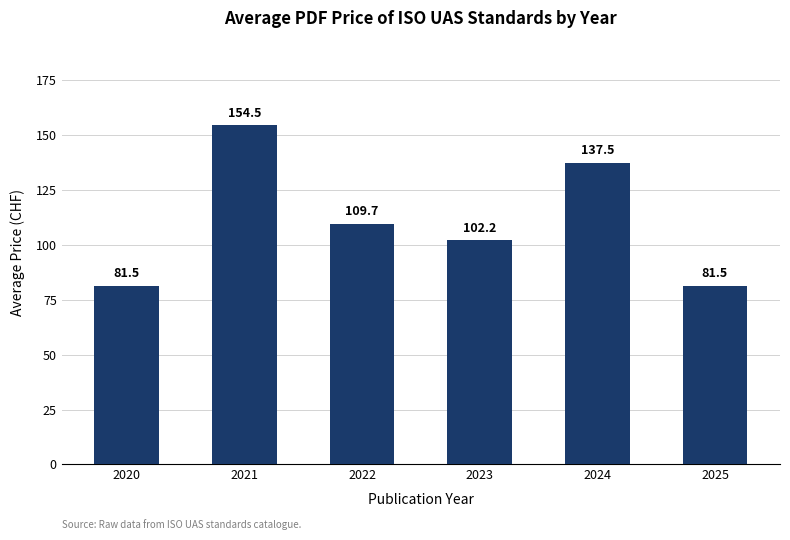

Where is the data nearest to the value 118?

2022